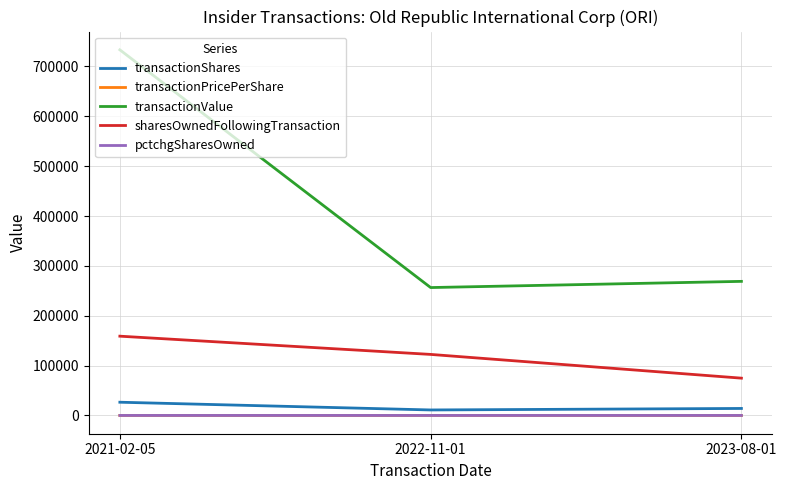

Does the chart have visible grid lines?

Yes